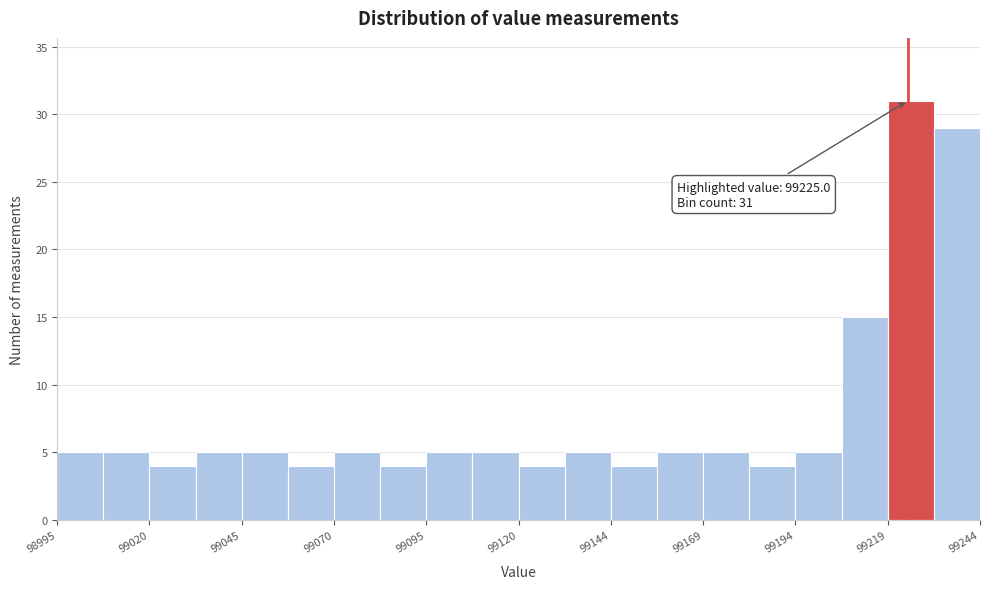

Around what value on the x-axis is the tallest bar? Give the approximate position of its centre, as read against the axis.

99225